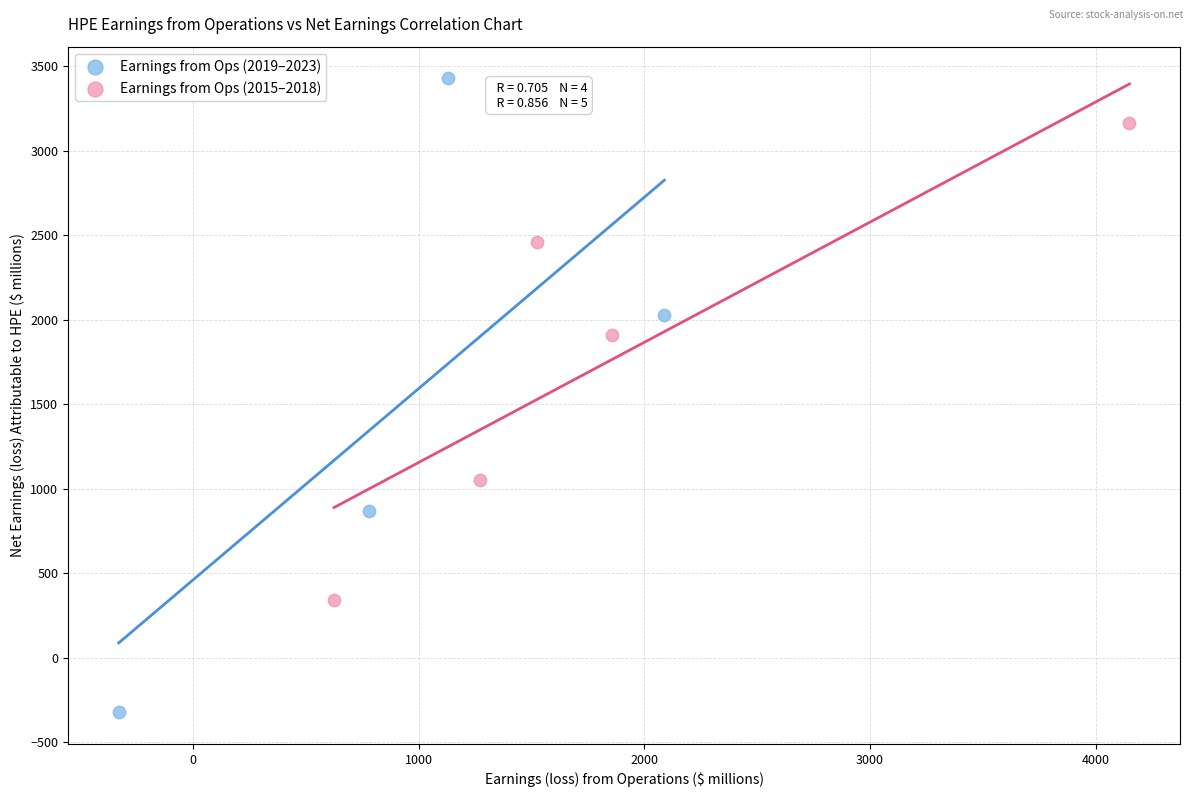

Which series has the widest spread of Y values?

Earnings from Ops (2019–2023)